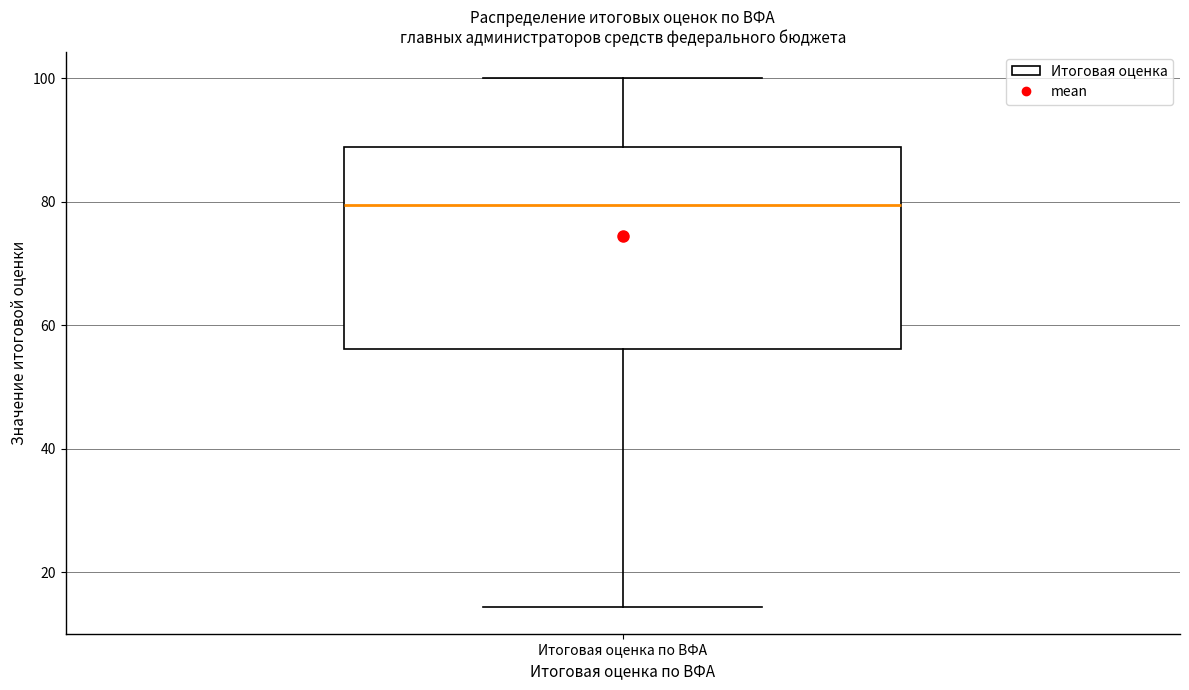

Where is the upper edge of the box for Итоговая оценка по ВФА on the y-axis? The values are not printed on the chart, so give them approximately, as read against the axis.

88